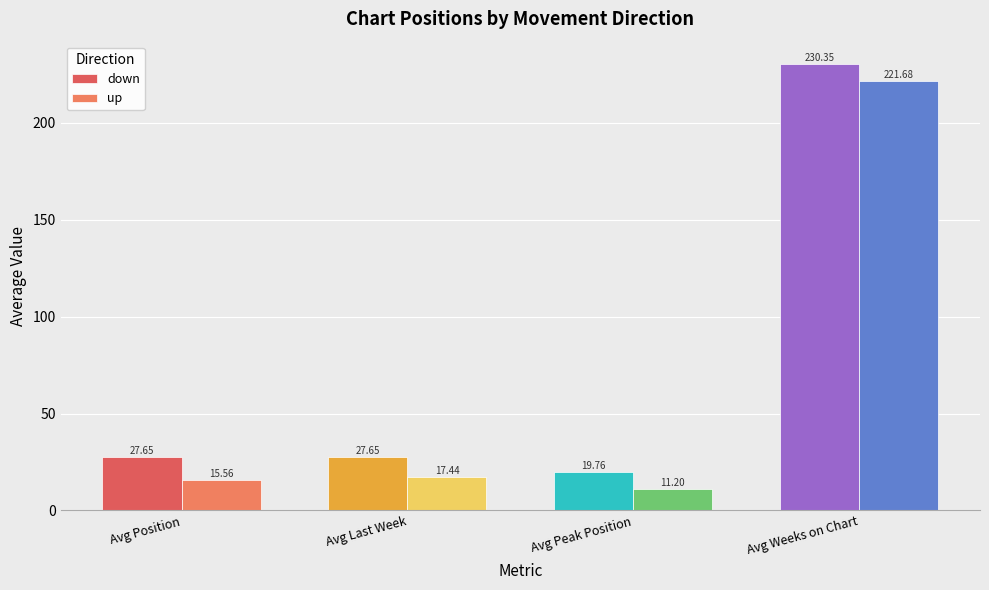

What is the difference between the maximum and minimum values in the up series?

210.5